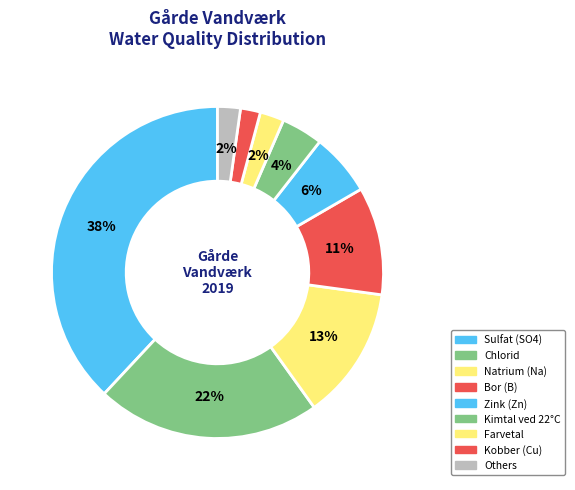

Does any single category account for the majority?

No